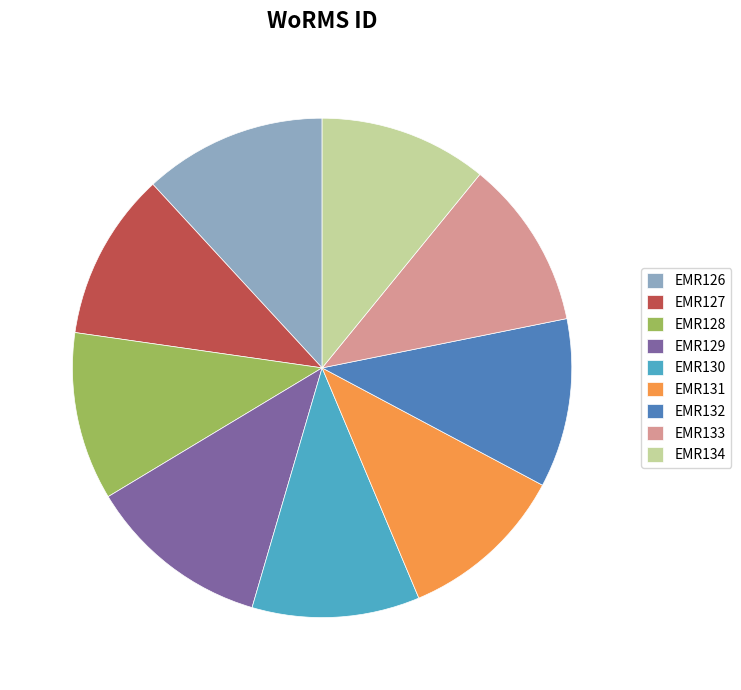

Does EMR131 account for over 50% of the chart?

No